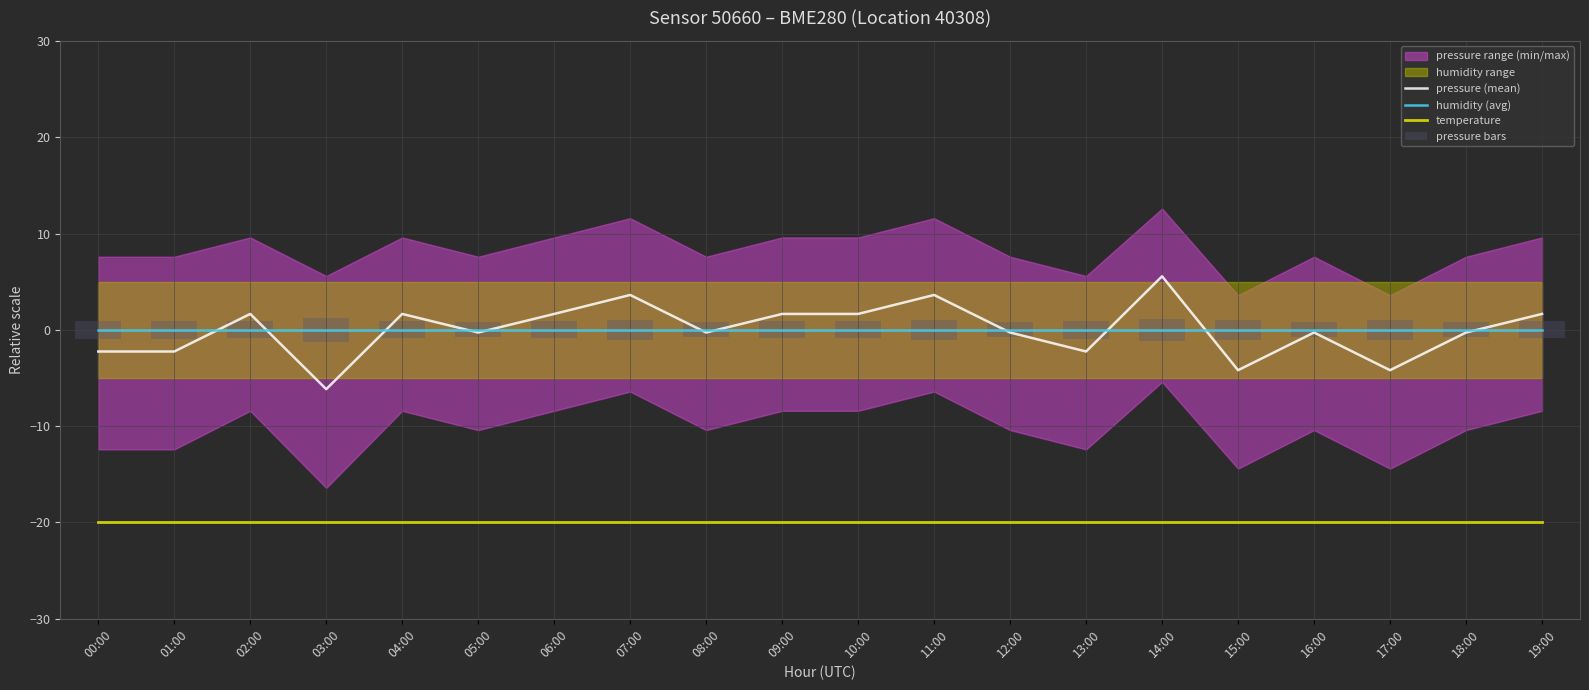

What is the label of the 5th bar from the left?

04:00